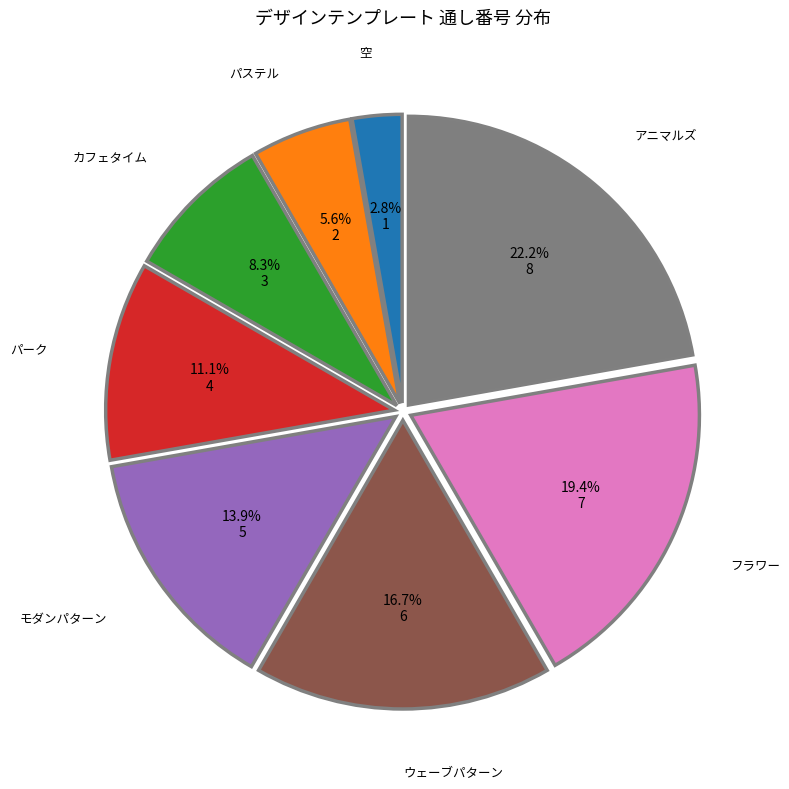

To the nearest percent, what is the combined percentage of パステル and ウェーブパターン?

22%